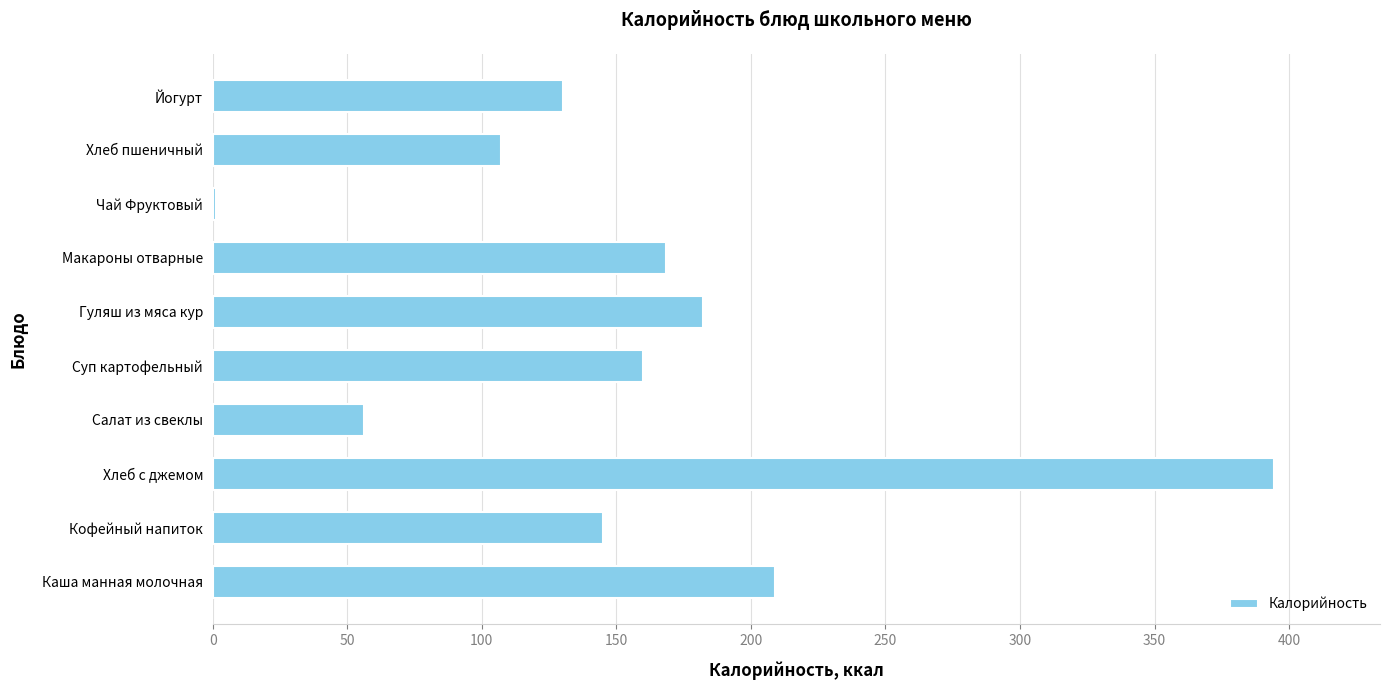

Count the number of values greater than 159.

5